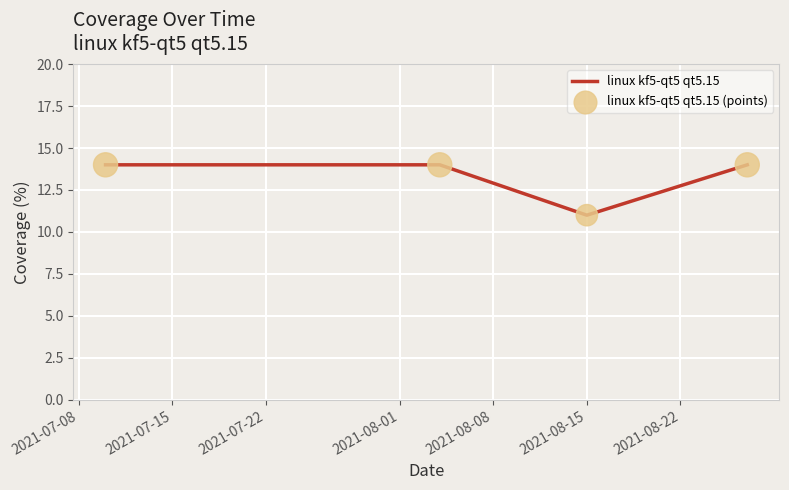

How many interior local valleys (lower than both neighbors) does the data have?

1